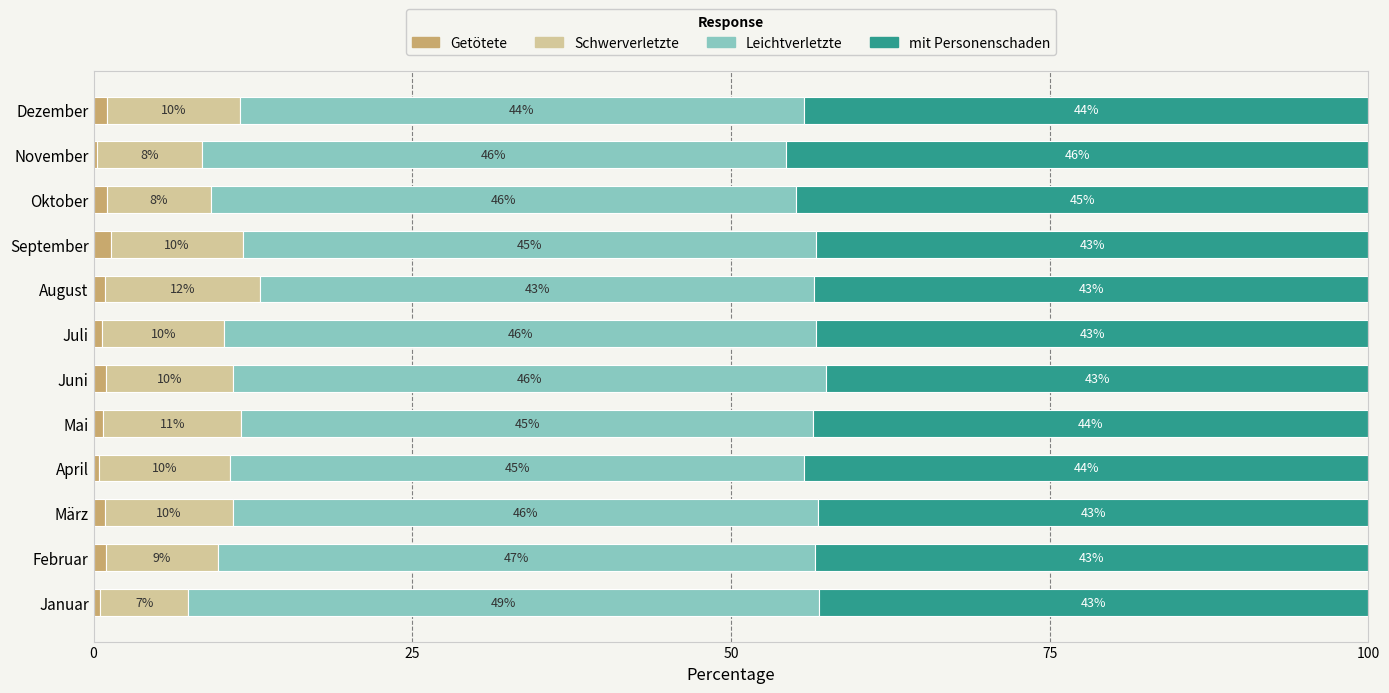

What is the total value across all series at Juli?

100.0